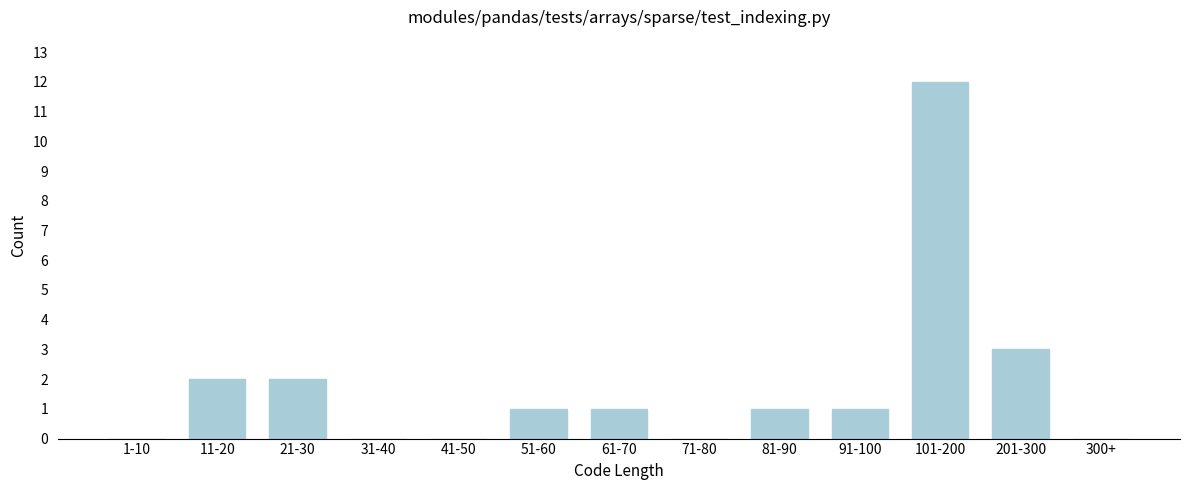

Reading left to right, list all the values displayed in this chart.

1-10=0	11-20=2	21-30=2	31-40=0	41-50=0	51-60=1	61-70=1	71-80=0	81-90=1	91-100=1	101-200=12	201-300=3	300+=0